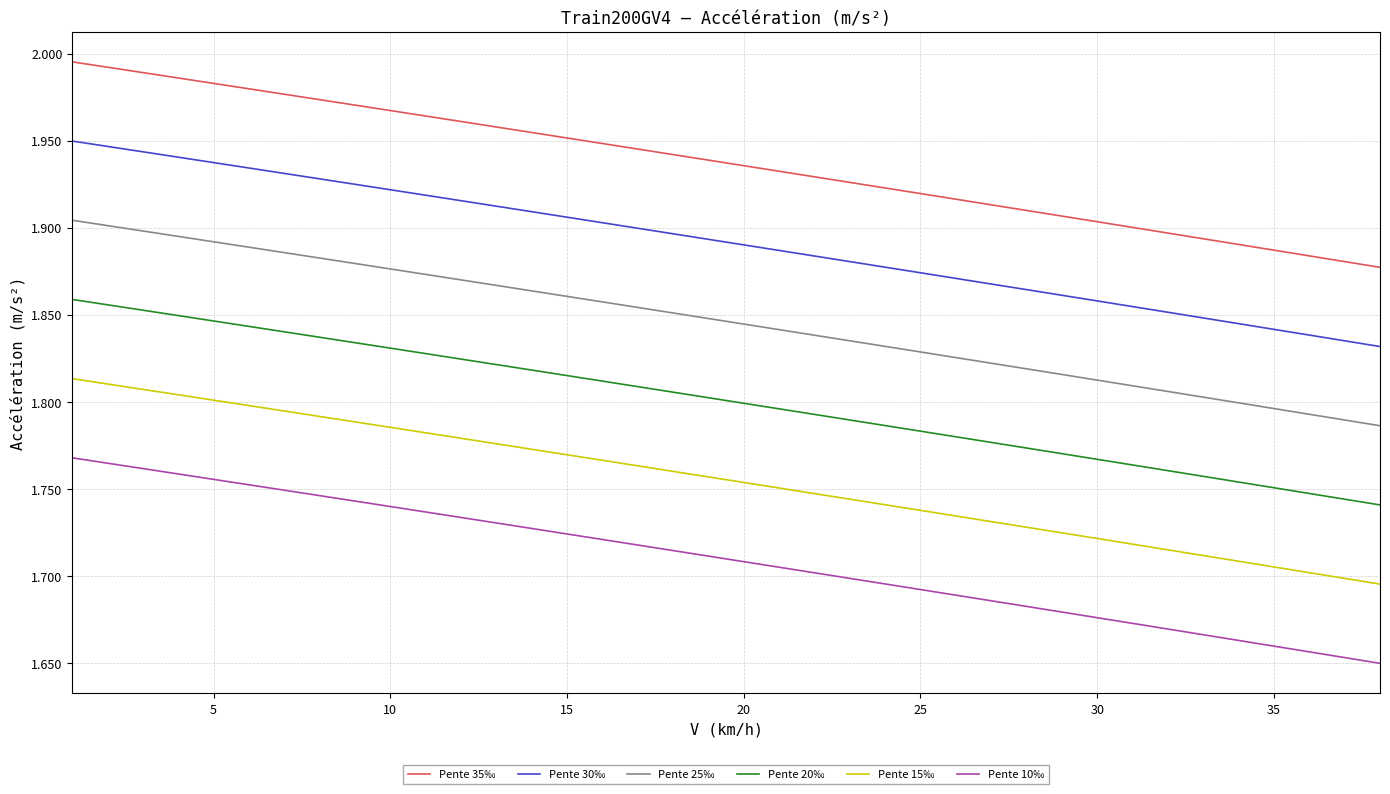

True or false: Pente 35‰ and Pente 20‰ cross at least once.

False